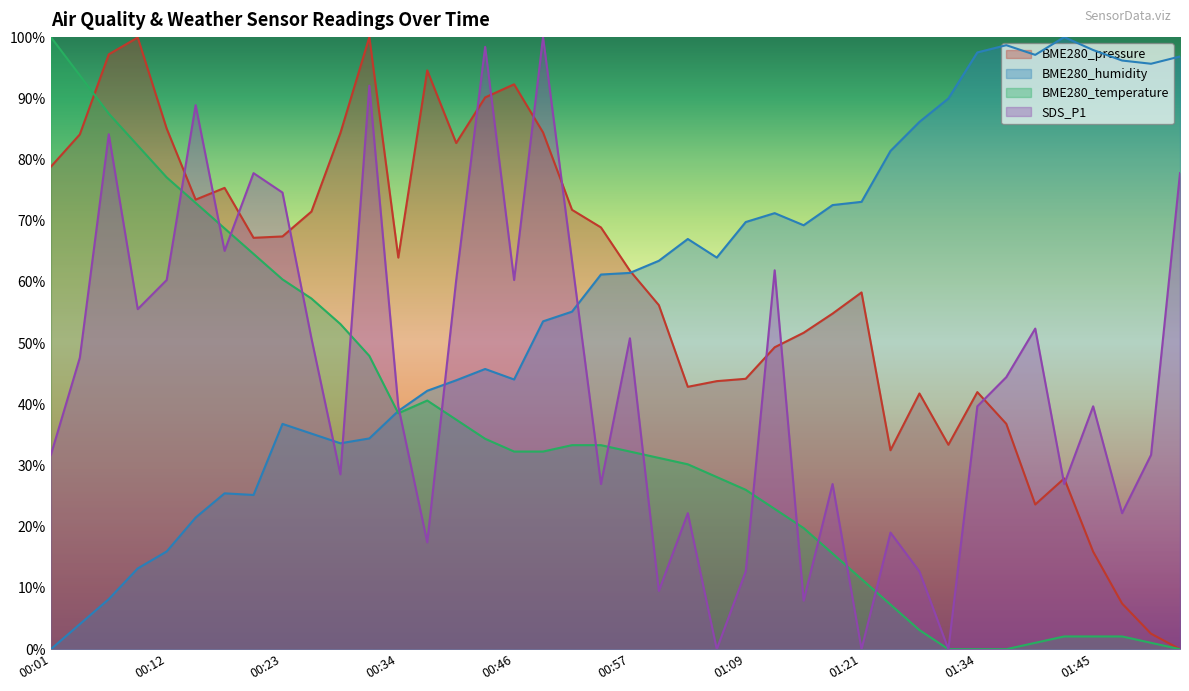

True or false: SDS_P1 and BME280_humidity cross at least once.

True